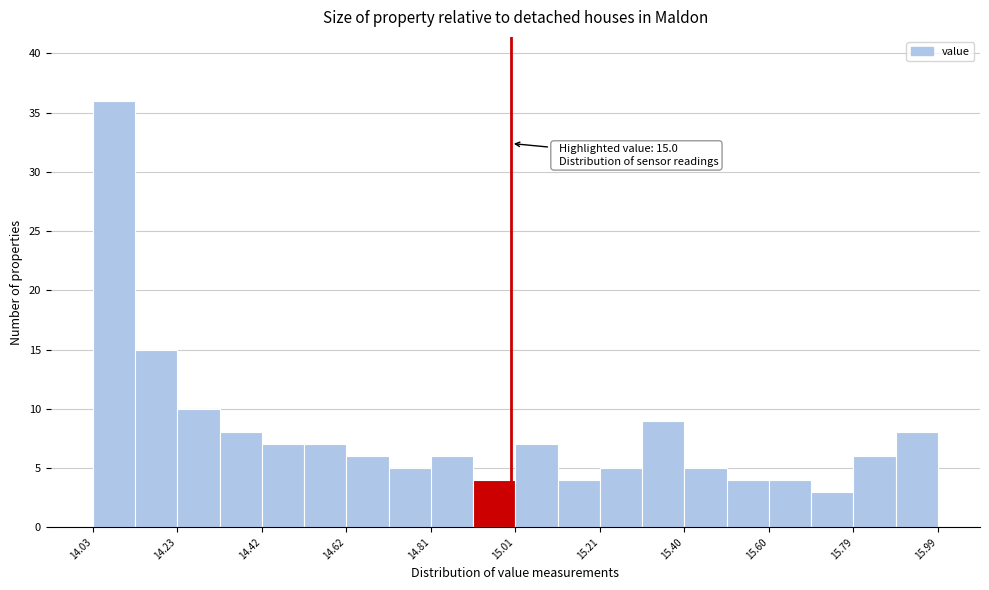

Over which range of the x-axis is the bar tallest?

14.030 to 14.128